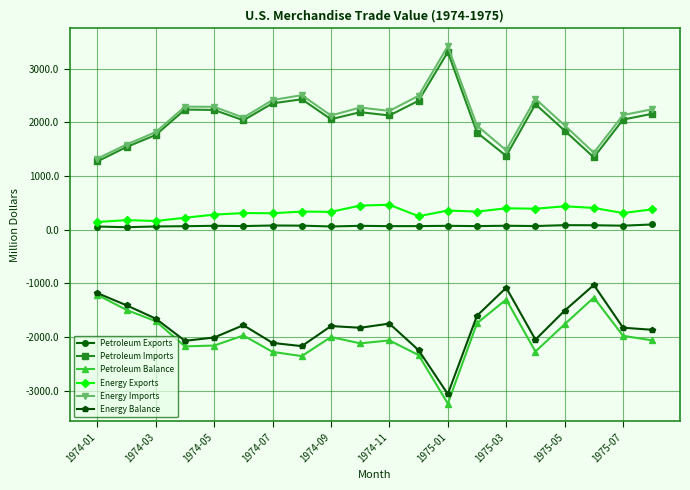

What is the smallest value displayed?

-3240.6